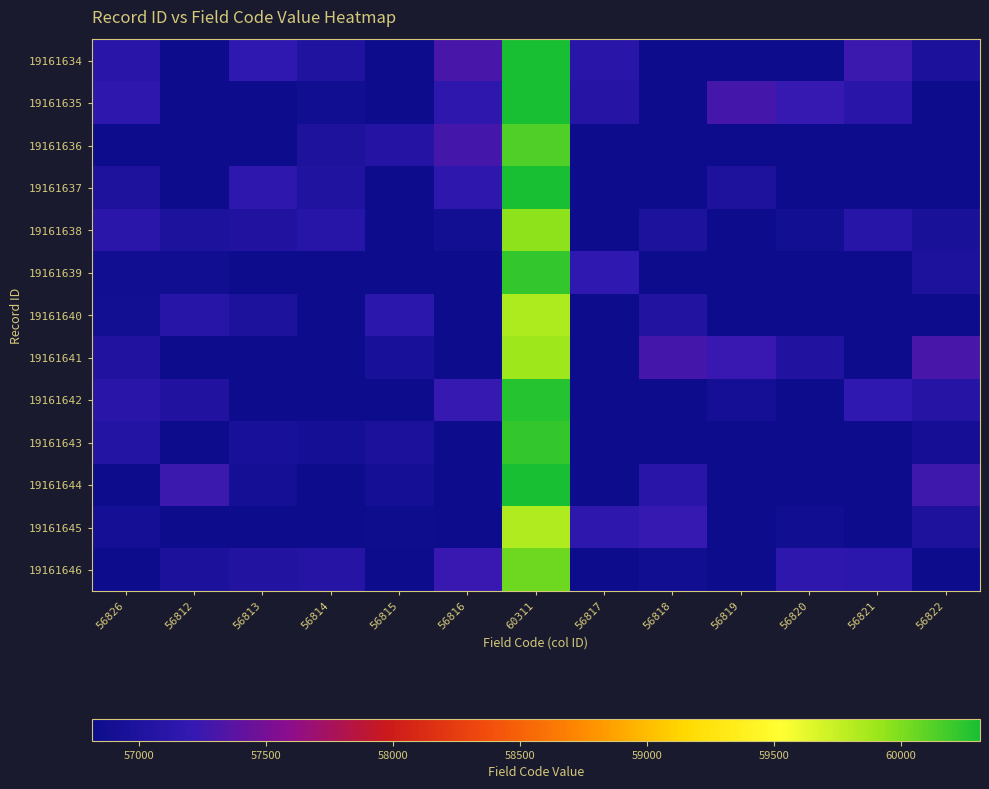

Reading left to right, what are all the values shown in this chart?

19161634: 56826=57100.0	56812=56750.9	56813=57171.6	56814=57011.4	56815=56409.2	56816=57291.6	60311=60572.1	56817=57103.1	56818=56446.1	56819=56769.4	56820=56690.8	56821=57247.8	56822=56965.9
19161635: 56826=57148.8	56812=56755.4	56813=56540.2	56814=56868.6	56815=56378.8	56816=57143.6	60311=60442.7	56817=57075.1	56818=56672.5	56819=57289.7	56820=57213.1	56821=57099.4	56822=56516.6
19161636: 56826=56792.7	56812=56355.8	56813=56467.3	56814=56997.0	56815=57059.8	56816=57283.5	60311=60136.8	56817=56687.5	56818=56787.6	56819=56508.5	56820=56449.9	56821=56796.7	56822=56548.9
19161637: 56826=56995.8	56812=56749.2	56813=57145.7	56814=57014.3	56815=56627.4	56816=57148.3	60311=60615.8	56817=56704.5	56818=56606.3	56819=57001.5	56820=56459.8	56821=56520.9	56822=56329.4
19161638: 56826=57112.9	56812=56976.9	56813=57018.2	56814=57094.7	56815=56773.9	56816=56884.7	60311=59950.8	56817=56431.5	56818=56986.4	56819=56790.1	56820=56885.2	56821=57086.0	56822=56956.7
19161639: 56826=56879.6	56812=56871.2	56813=56617.0	56814=56344.8	56815=56751.7	56816=56530.6	60311=60219.5	56817=57170.4	56818=56551.9	56819=56377.3	56820=56601.4	56821=56614.6	56822=56983.9
19161640: 56826=56883.0	56812=57095.9	56813=56977.3	56814=56720.4	56815=57129.0	56816=56483.0	60311=59833.7	56817=56407.0	56818=57040.4	56819=56780.9	56820=56481.3	56821=56822.0	56822=56474.3
19161641: 56826=57022.3	56812=56758.2	56813=56694.0	56814=56615.5	56815=56945.3	56816=56677.8	60311=59898.6	56817=56435.0	56818=57279.9	56819=57227.6	56820=57019.7	56821=56586.9	56822=57291.2
19161642: 56826=57104.8	56812=57028.9	56813=56762.4	56814=56586.2	56815=56411.4	56816=57218.6	60311=60266.8	56817=56519.4	56818=56624.0	56819=56898.2	56820=56496.8	56821=57177.6	56822=57080.5
19161643: 56826=57045.5	56812=56744.1	56813=56940.3	56814=56898.1	56815=56964.8	56816=56400.4	60311=60226.8	56817=56358.6	56818=56812.0	56819=56648.9	56820=56464.5	56821=56424.4	56822=56909.6
19161644: 56826=56496.6	56812=57237.1	56813=56894.1	56814=56660.9	56815=56905.9	56816=56338.8	60311=60769.6	56817=56799.3	56818=57100.7	56819=56401.7	56820=56806.7	56821=56811.7	56822=57259.8
19161645: 56826=56897.7	56812=56785.5	56813=56580.0	56814=56645.6	56815=56835.7	56816=56754.9	60311=59832.6	56817=57143.3	56818=57214.2	56819=56459.2	56820=56874.0	56821=56429.6	56822=56994.2
19161646: 56826=56607.2	56812=56971.4	56813=57040.0	56814=57082.6	56815=56422.7	56816=57232.0	60311=60041.2	56817=56354.4	56818=56872.9	56819=56689.9	56820=57149.8	56821=57129.3	56822=56639.1